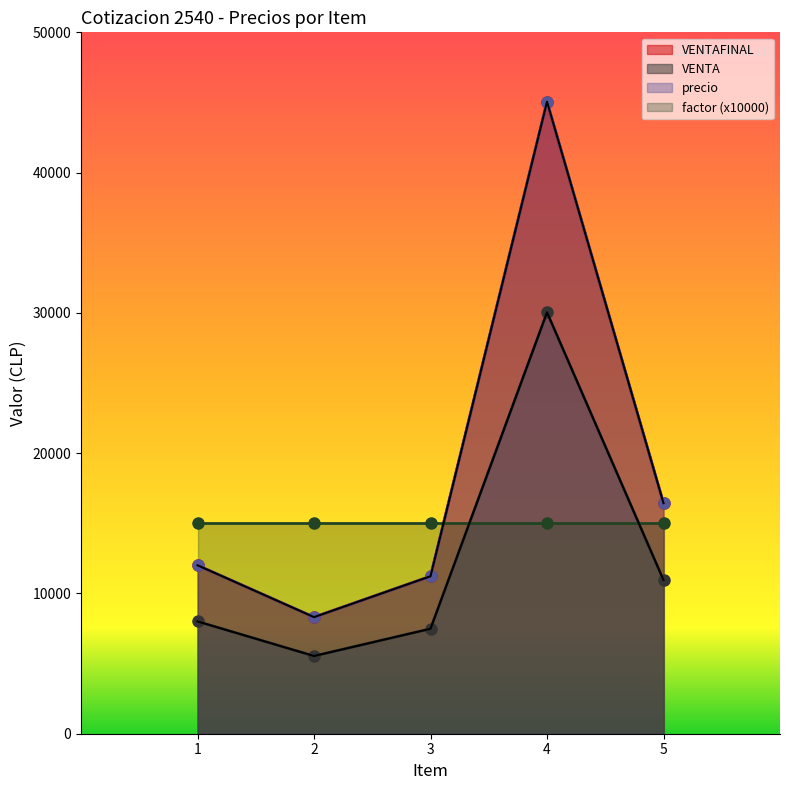

What is the total value across all series at 3?

26190.5